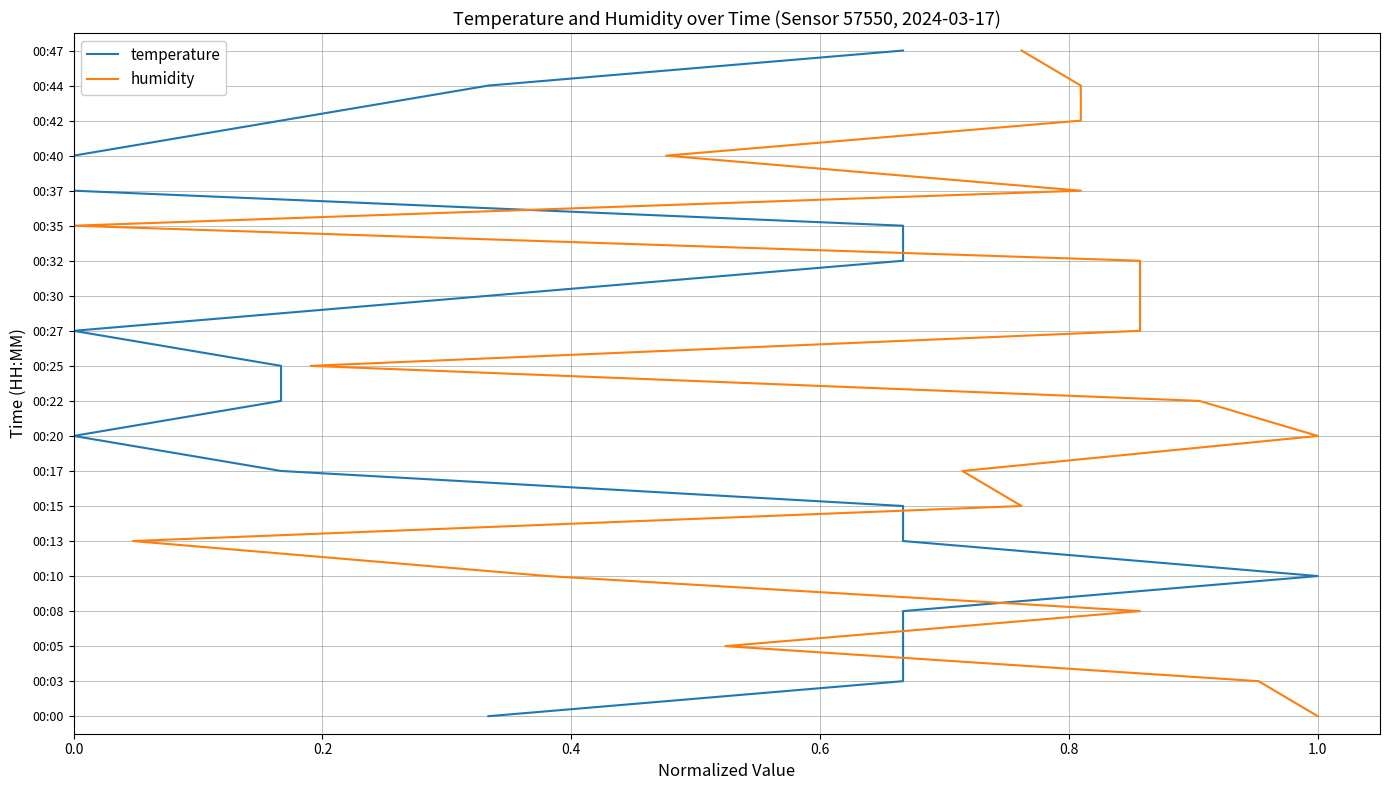

Which has a higher value, 15 or 0.6?

15